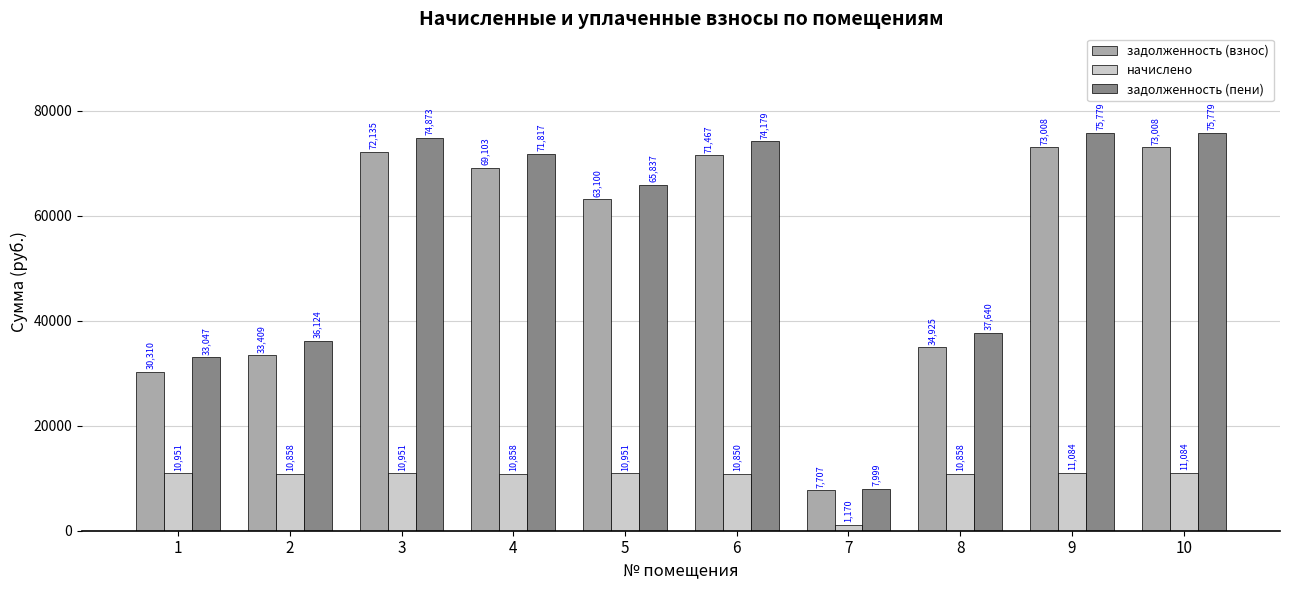

What is the spread (max minus min) of values at 7?

6829.2